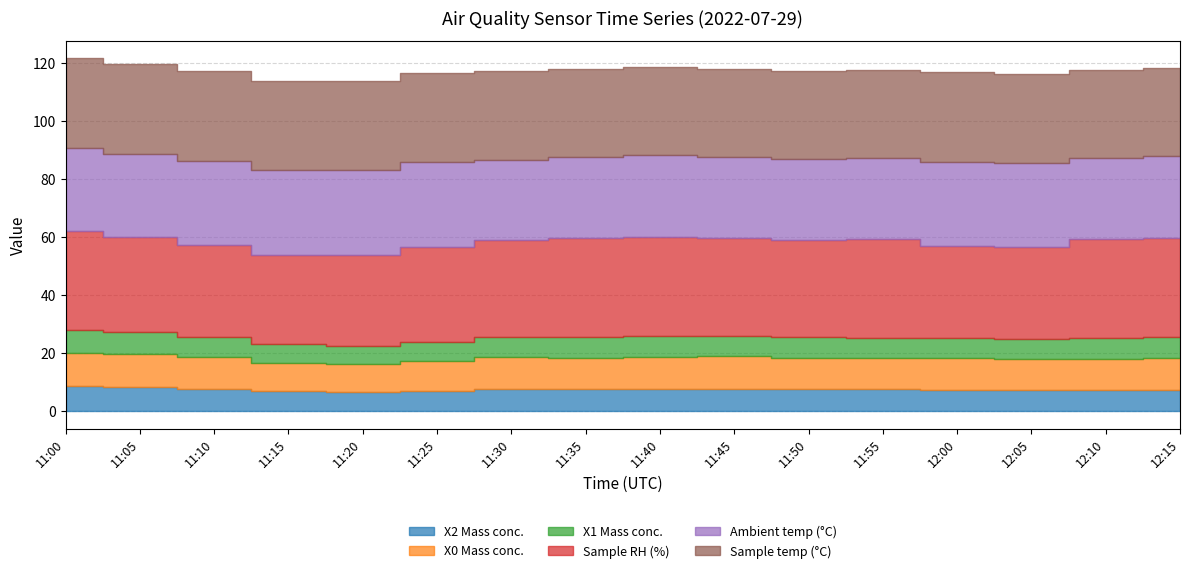

Which category has the highest value across all series?

11:00